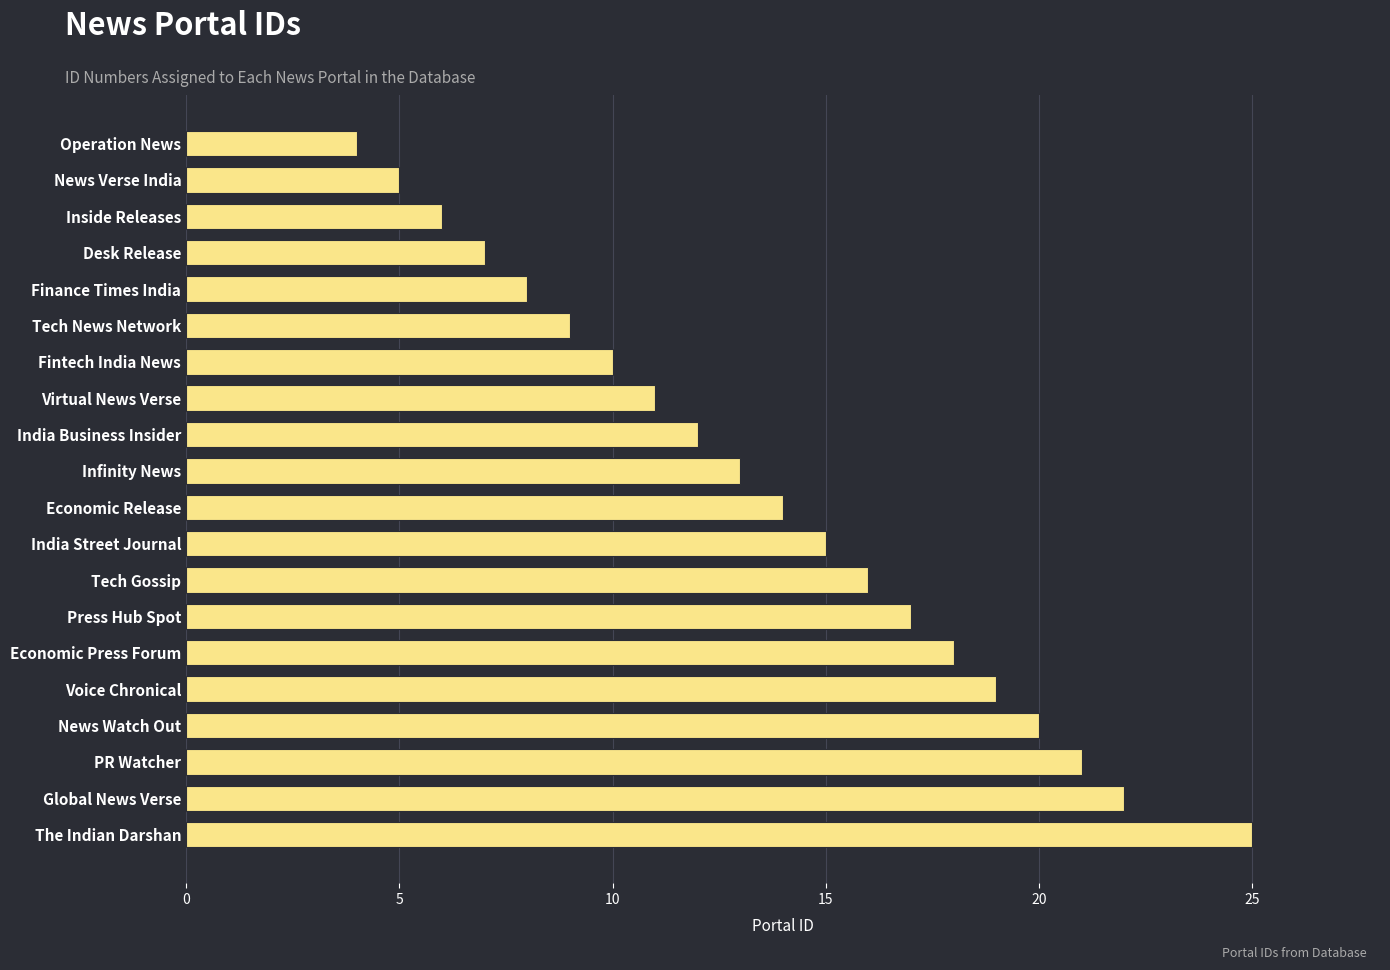

Read the value at Finance Times India.

8